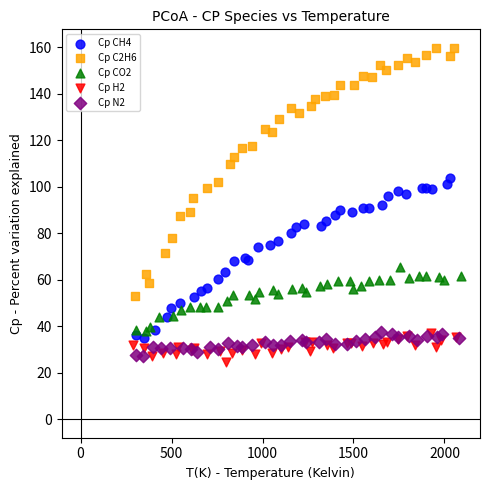

Which series has the widest spread of Y values?

Cp C2H6